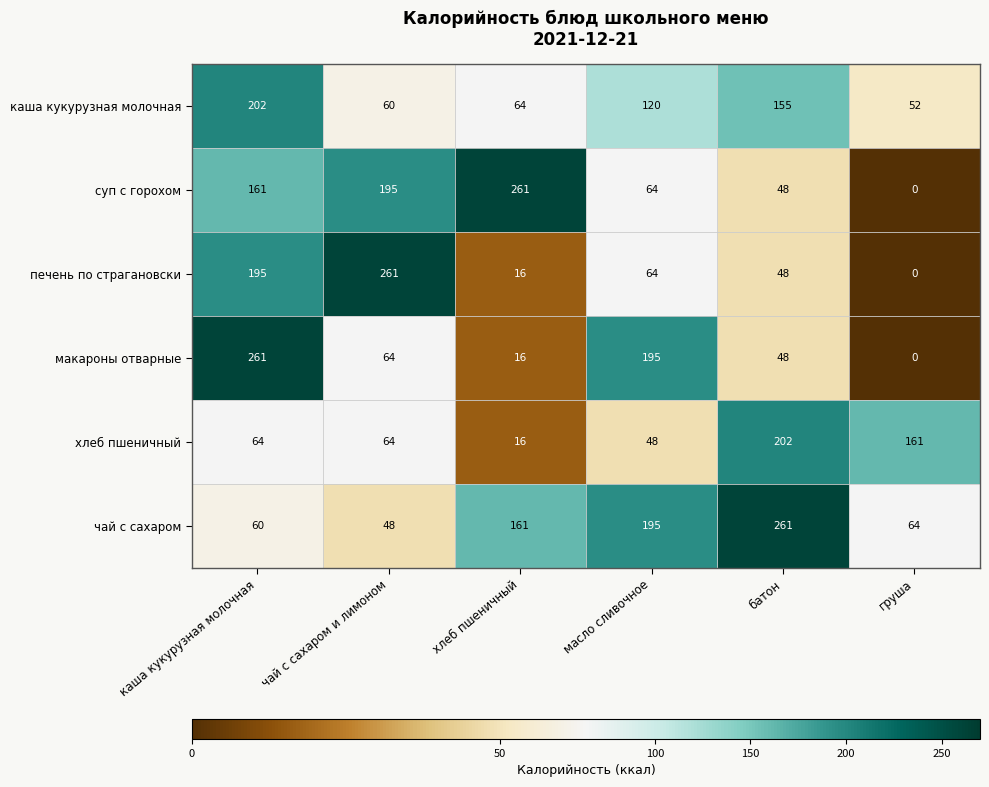

Rank the categories by макароны отварные value from highest to lowest.

каша кукурузная молочная, масло сливочное, чай с сахаром и лимоном, батон, хлеб пшеничный, груша